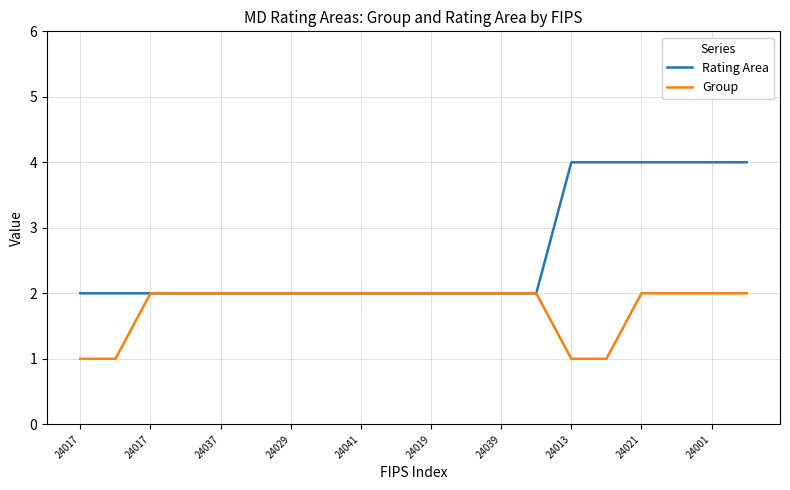

Which series has the largest range (max minus min)?

Rating Area